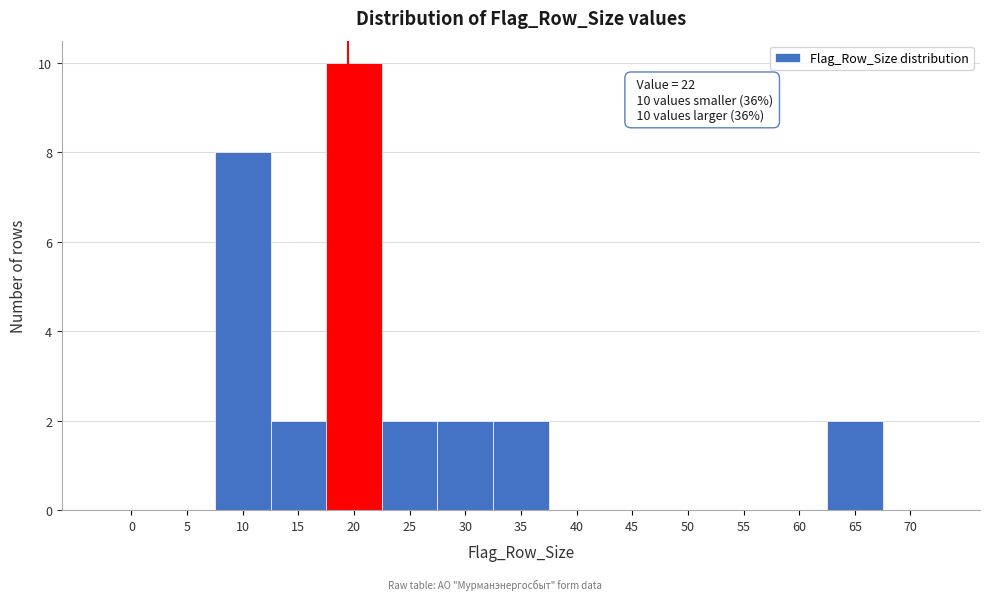

Reading right to left, extract all data points from this chart.

70=0	65=2	60=0	55=0	50=0	45=0	40=0	35=2	30=2	25=2	20=10	15=2	10=8	5=0	0=0